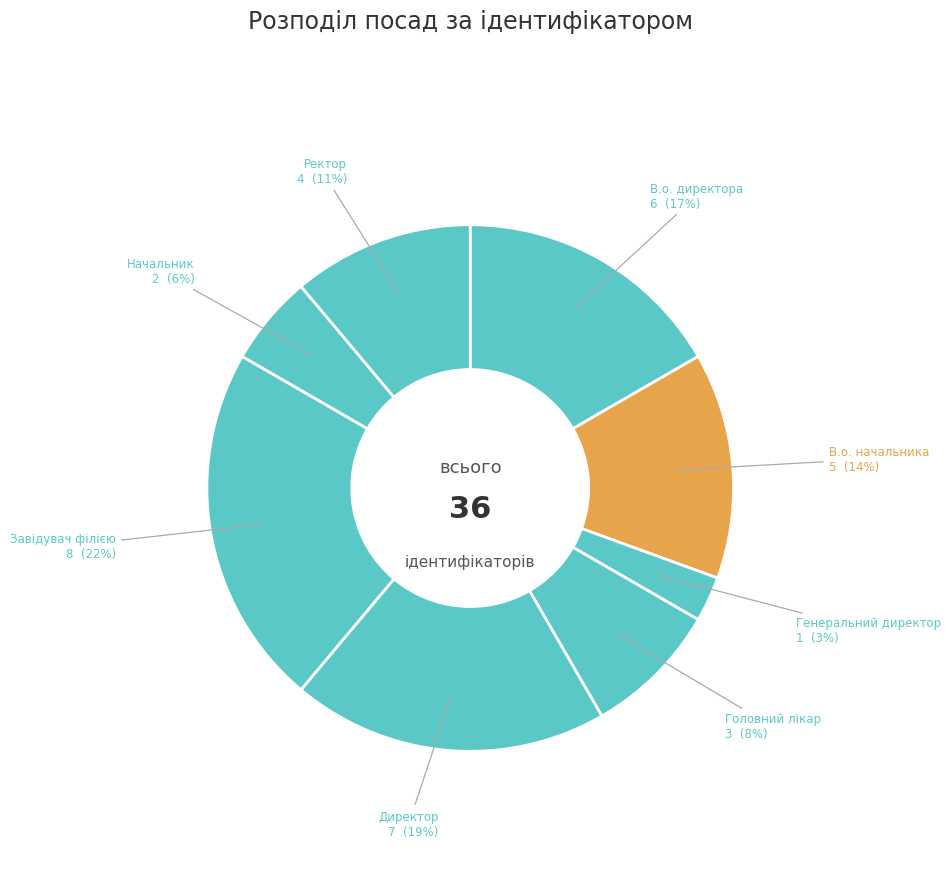

To the nearest percent, what is the combined percentage of Ректор and В.о. директора?

28%